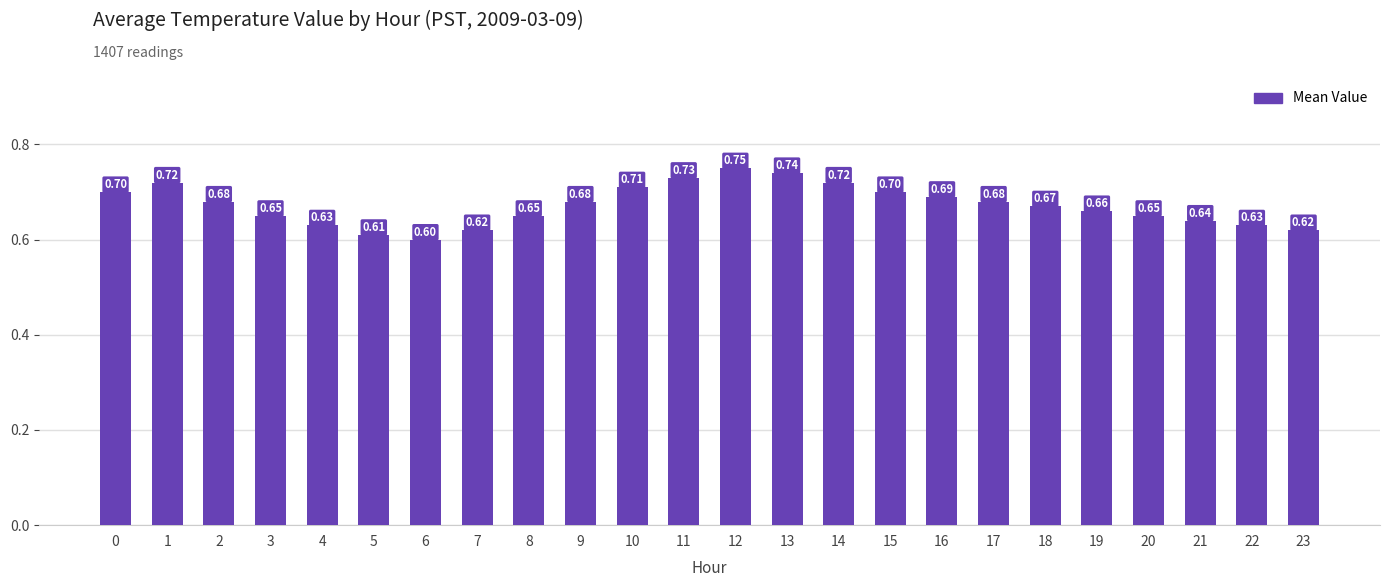

The chart shows a value of 0.7 at 13. True or false?

True